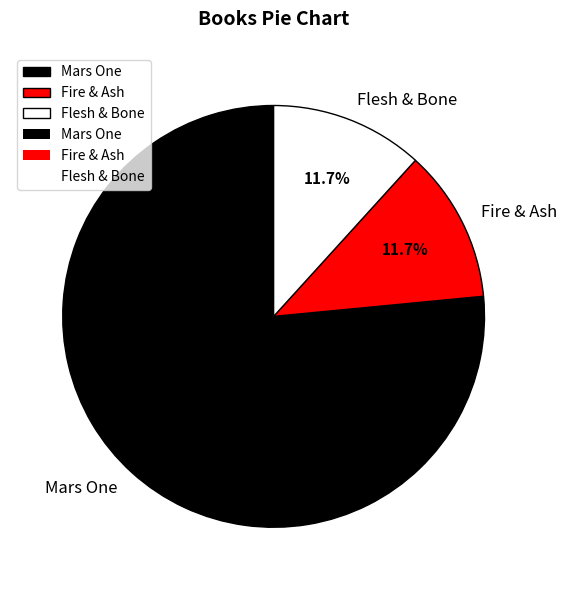

Count the number of slices in the pie.

3